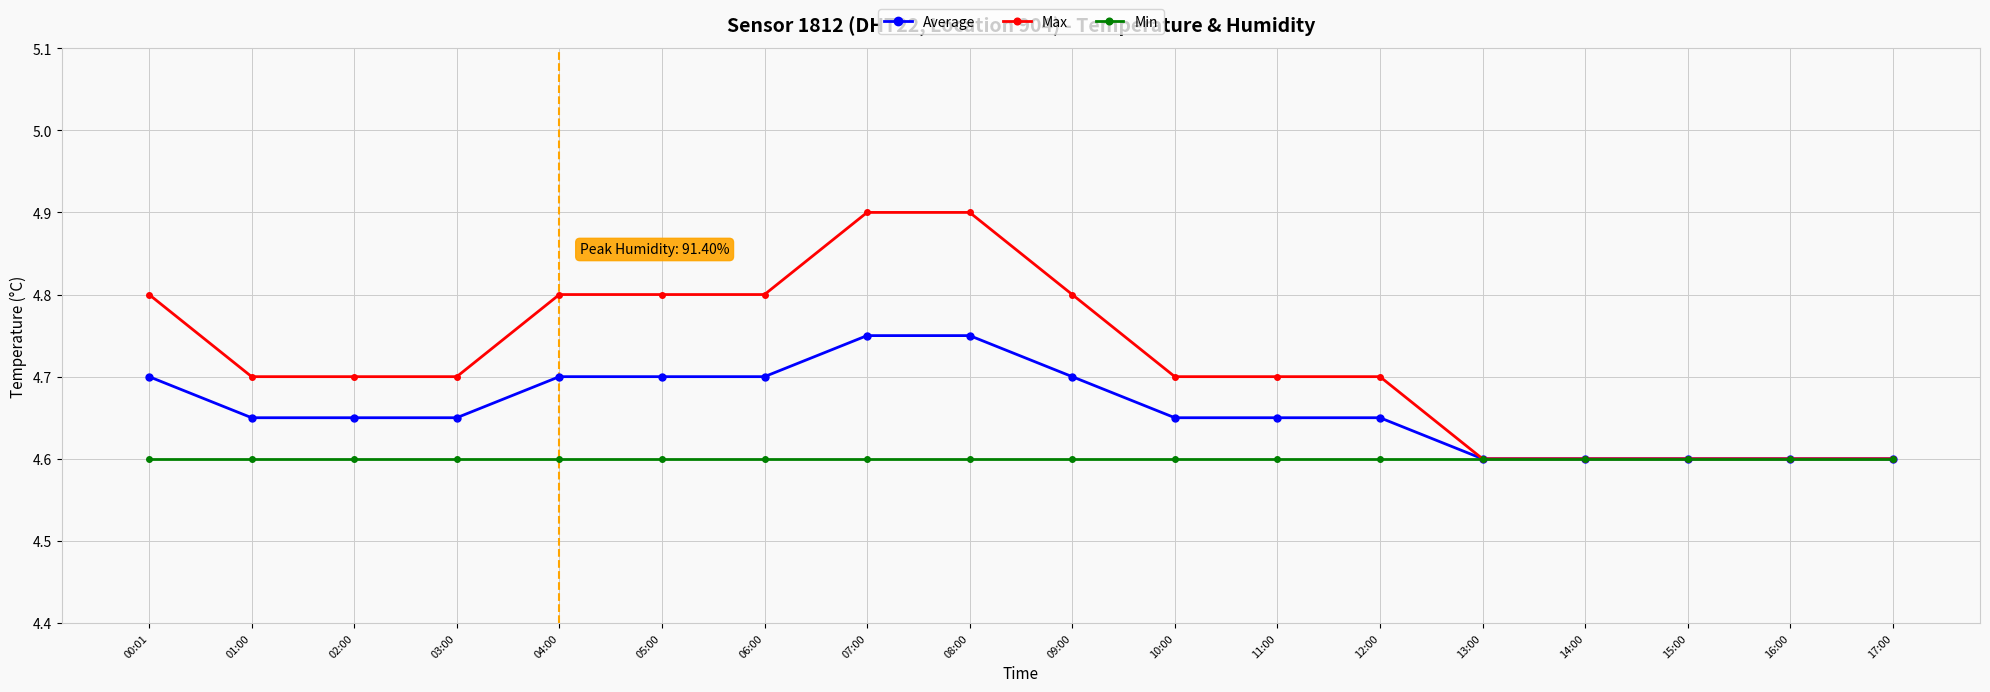

Rank the series by their average value, from highest to lowest.

Max, Average, Min